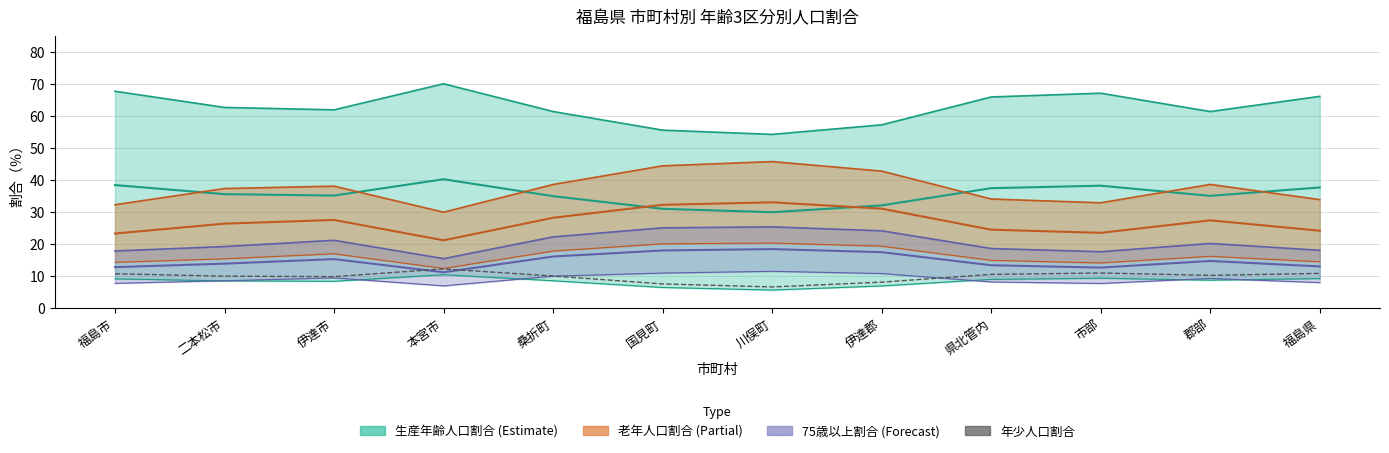

How many values are below 10?

6